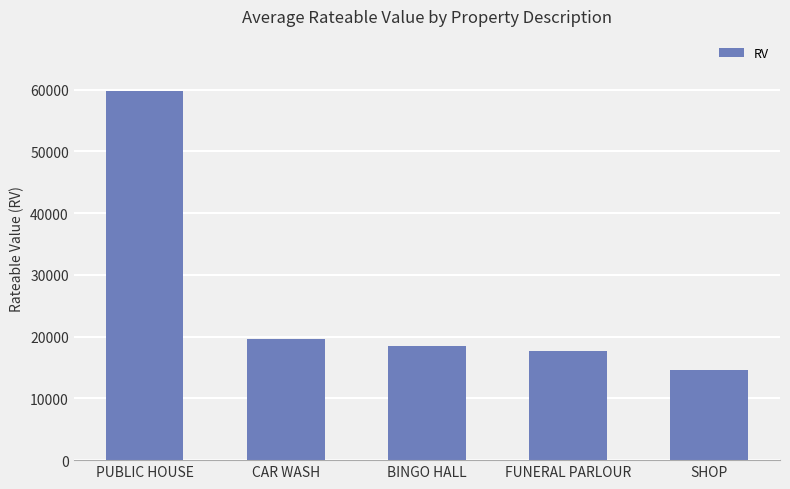

What is the sum of the values at SHOP and BINGO HALL?

33112